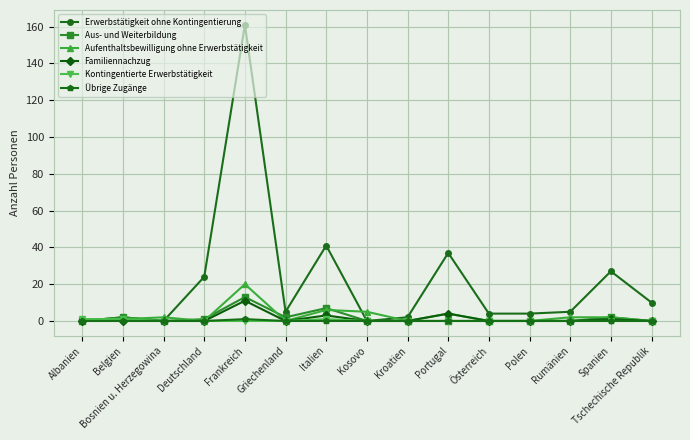

Which category has the highest value across all series?

Frankreich